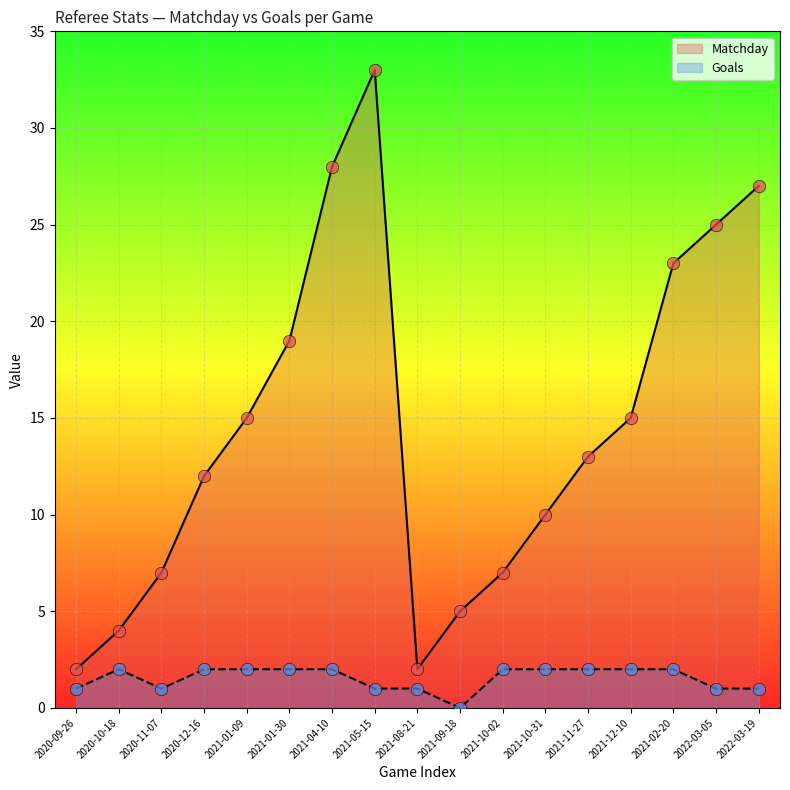

Which series has the largest total across all categories?

Matchday